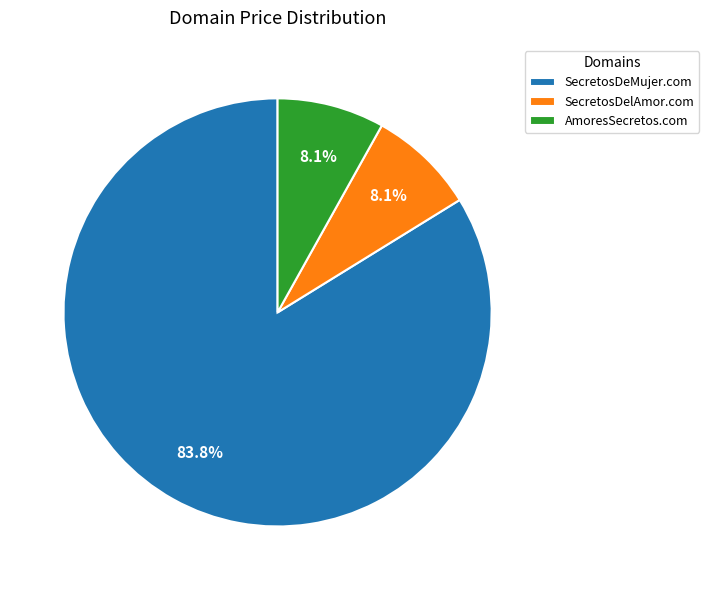

Is it true that SecretosDelAmor.com is 8% of the pie?

True